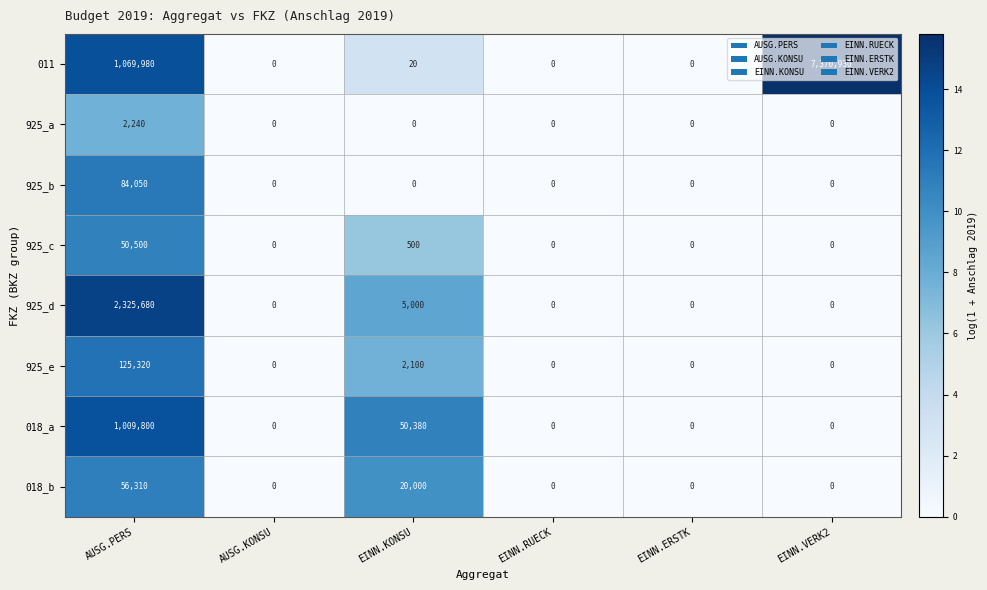

At which category is the sum across all series the highest?

EINN.VERK2